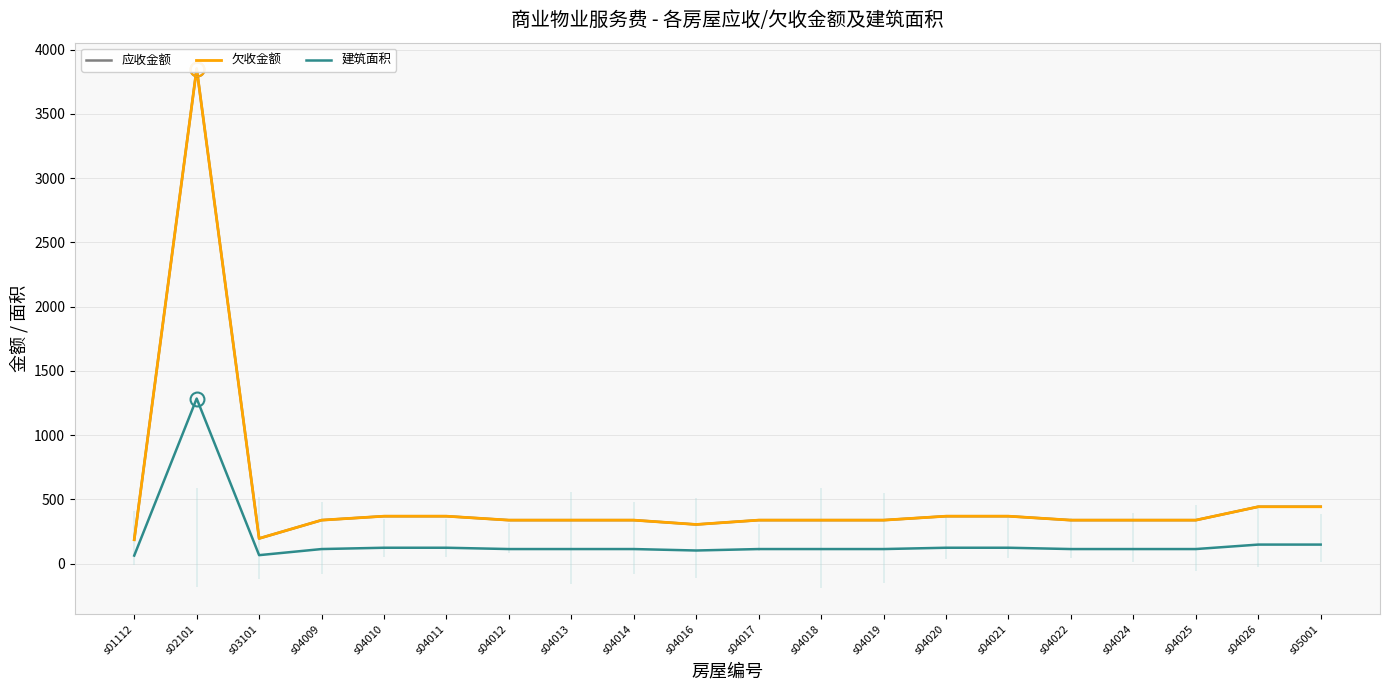

True or false: 欠收金额 and 建筑面积 cross at least once.

False